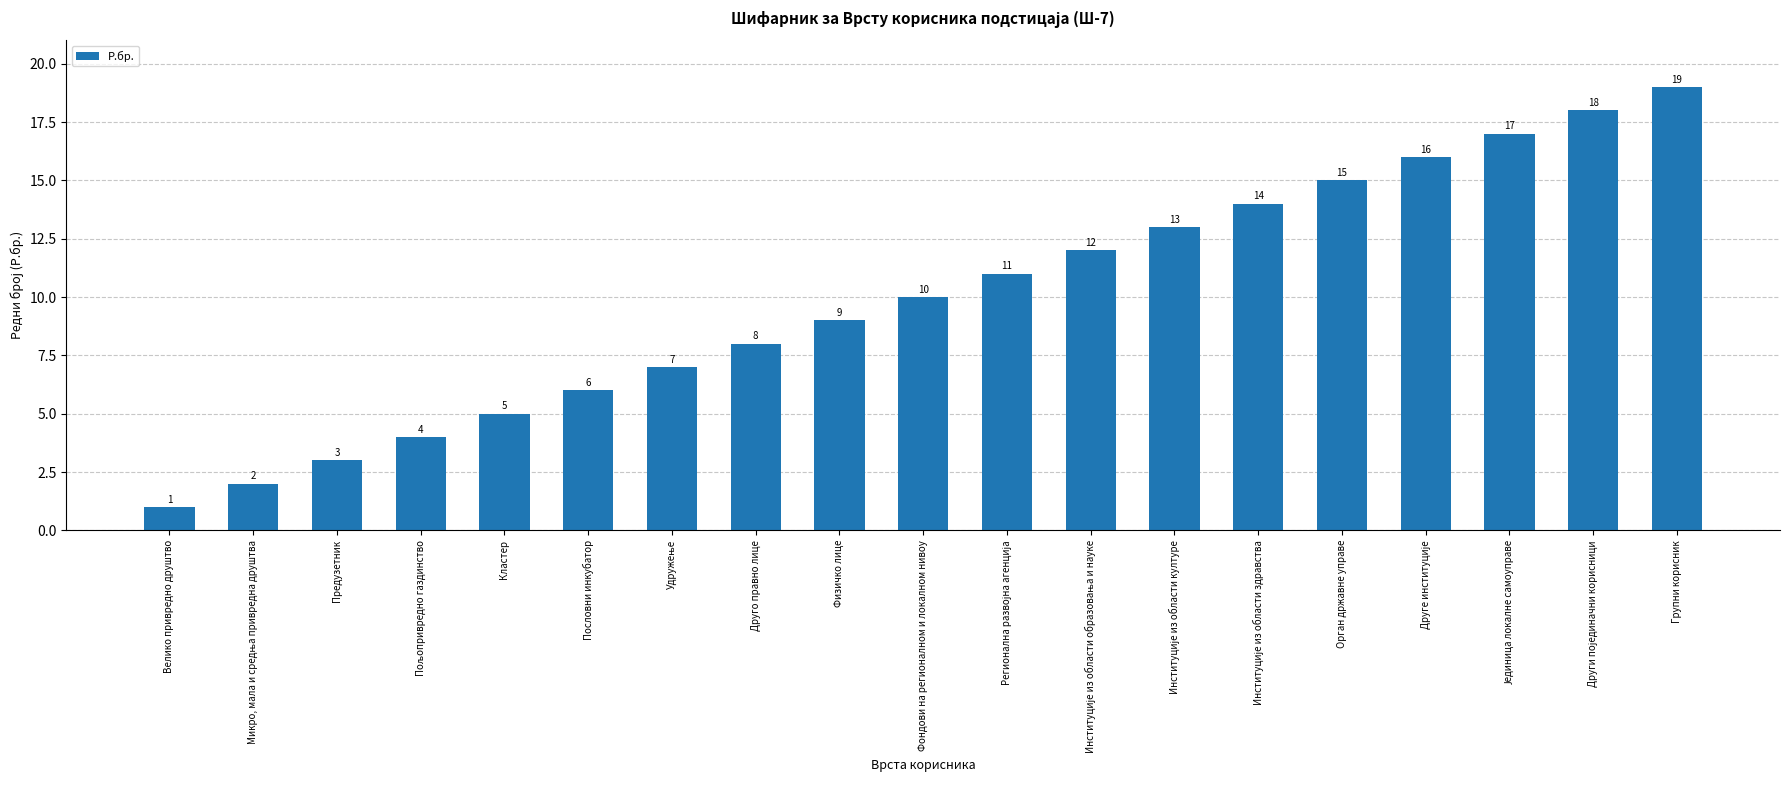

Does the chart contain any negative values?

No